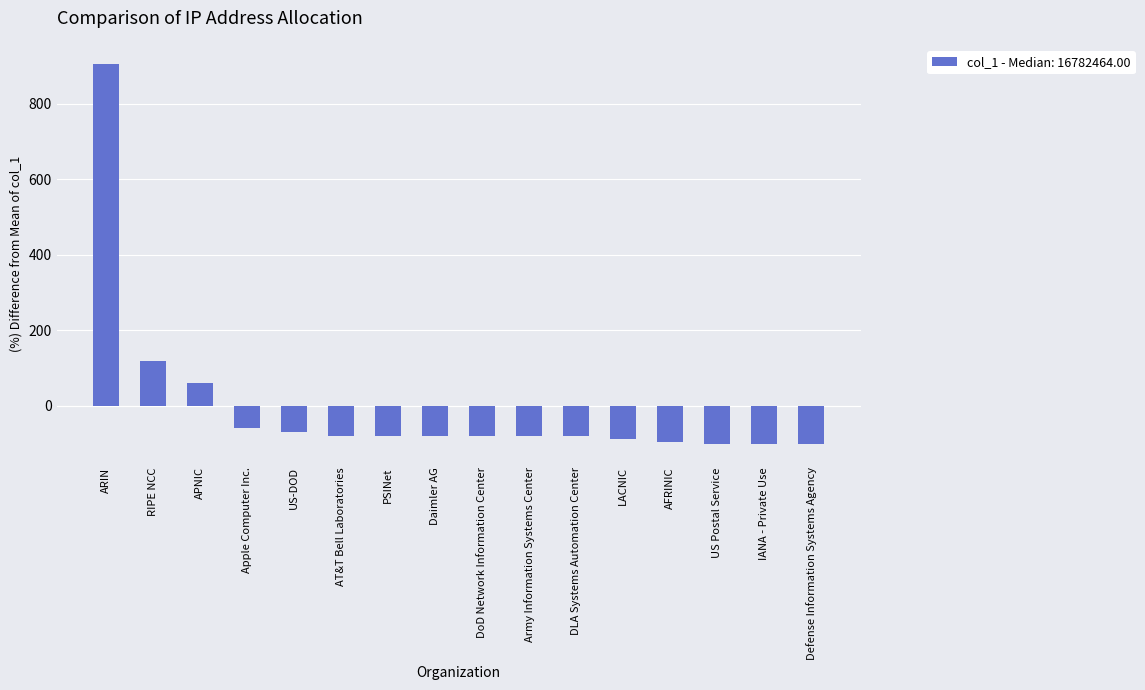

True or false: the data shows -30.3 at PSINet.

False